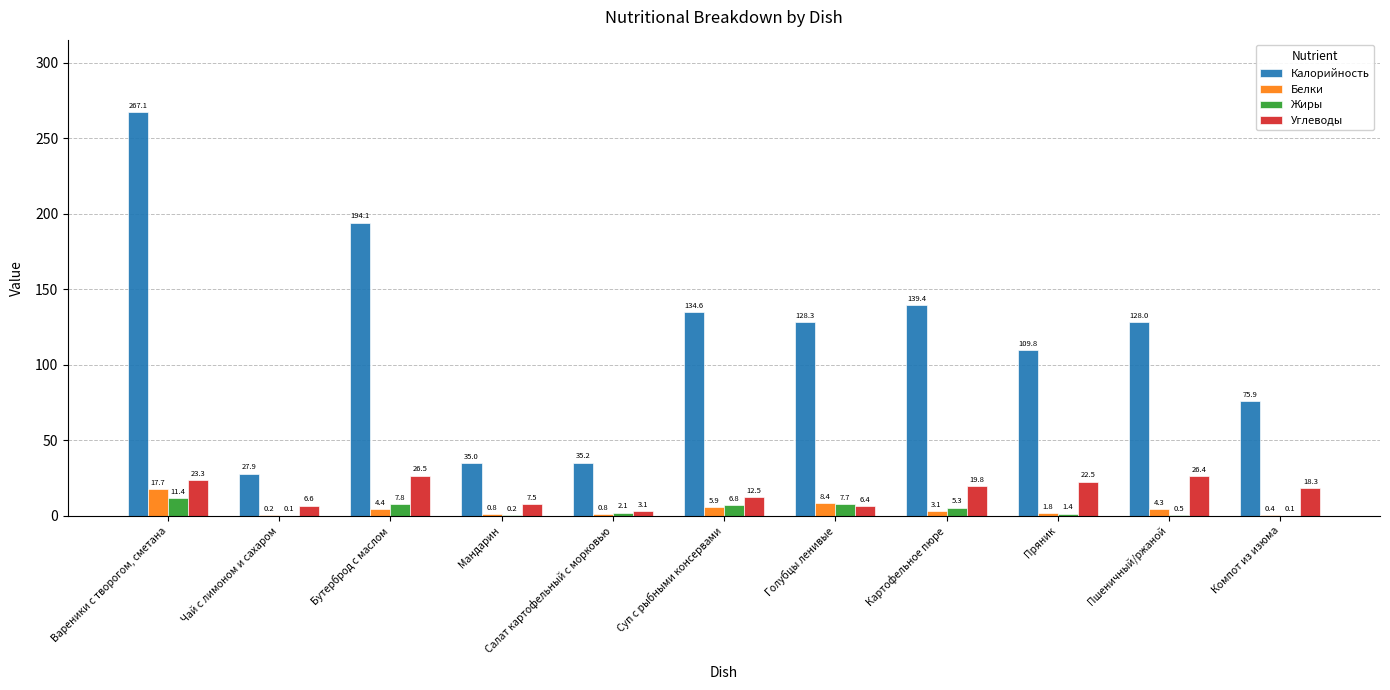

Reading left to right, list all the values displayed in this chart.

Калорийность: 267.1	27.9	194.1	35.0	35.2	134.6	128.3	139.4	109.8	128.0	75.9
Белки: 17.7	0.2	4.4	0.8	0.8	5.9	8.4	3.1	1.8	4.3	0.4
Жиры: 11.4	0.1	7.8	0.2	2.1	6.8	7.7	5.3	1.4	0.5	0.1
Углеводы: 23.3	6.6	26.5	7.5	3.1	12.5	6.4	19.8	22.5	26.4	18.3